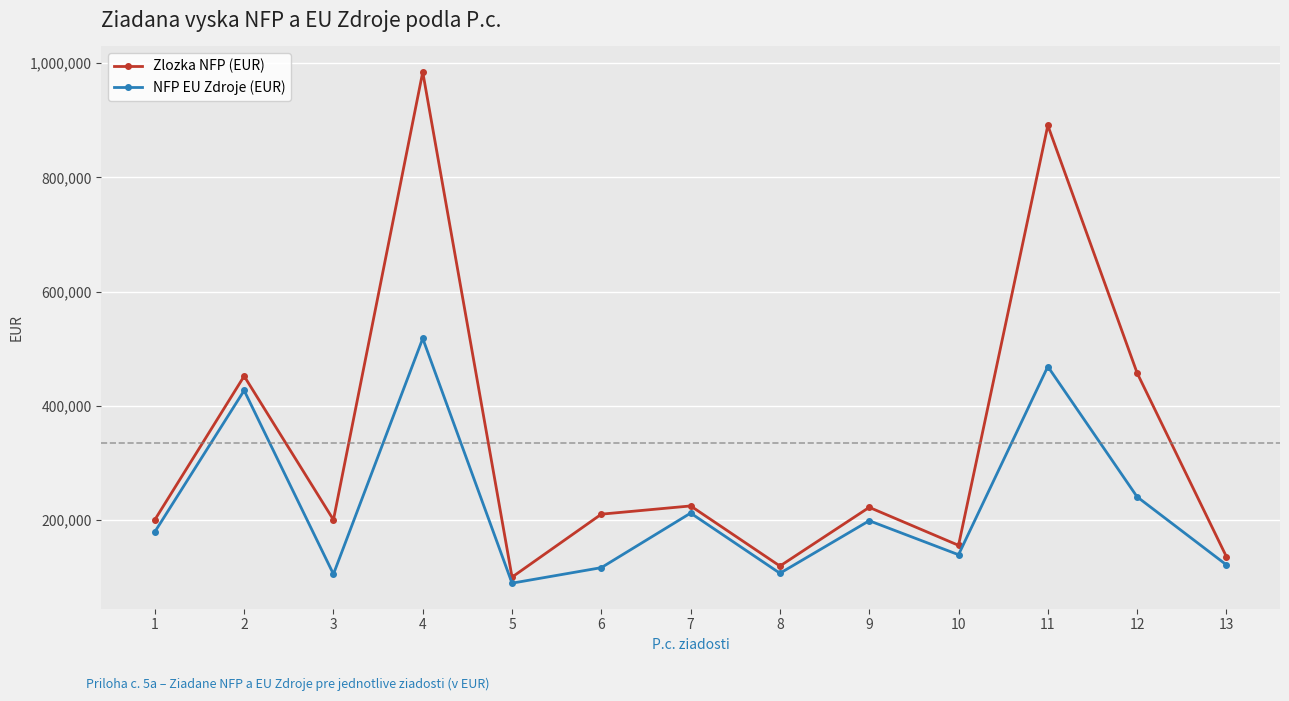

What is the difference between the maximum and minimum values in the NFP EU Zdroje (EUR) series?

428371.5